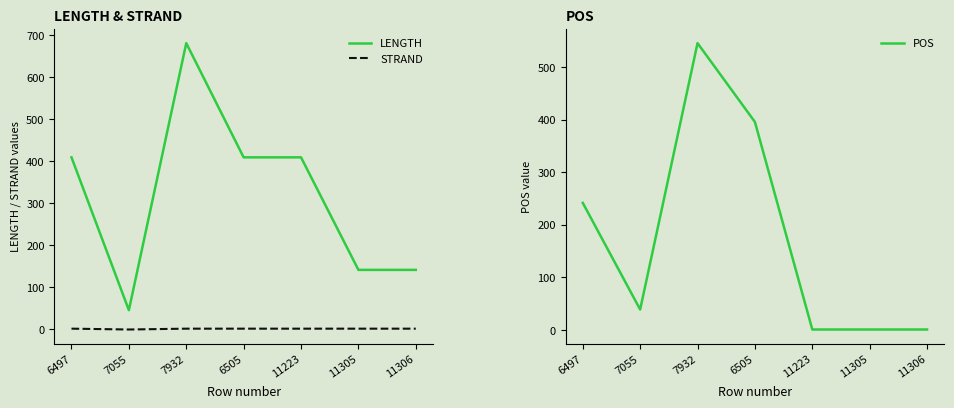

Where is the first local maximum for POS?

7932